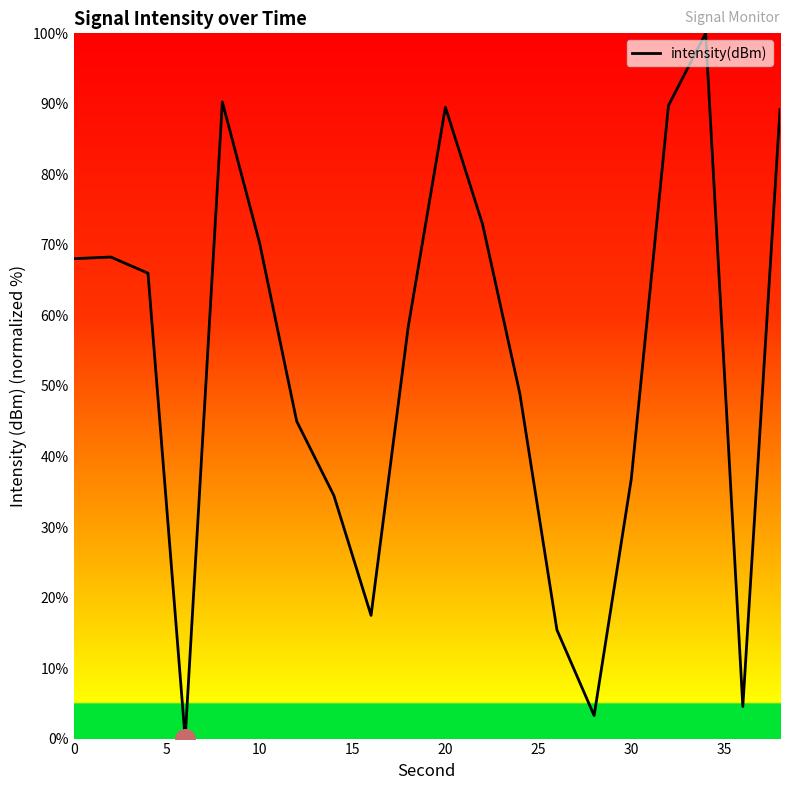

What is the difference between the maximum and minimum values?

100.0